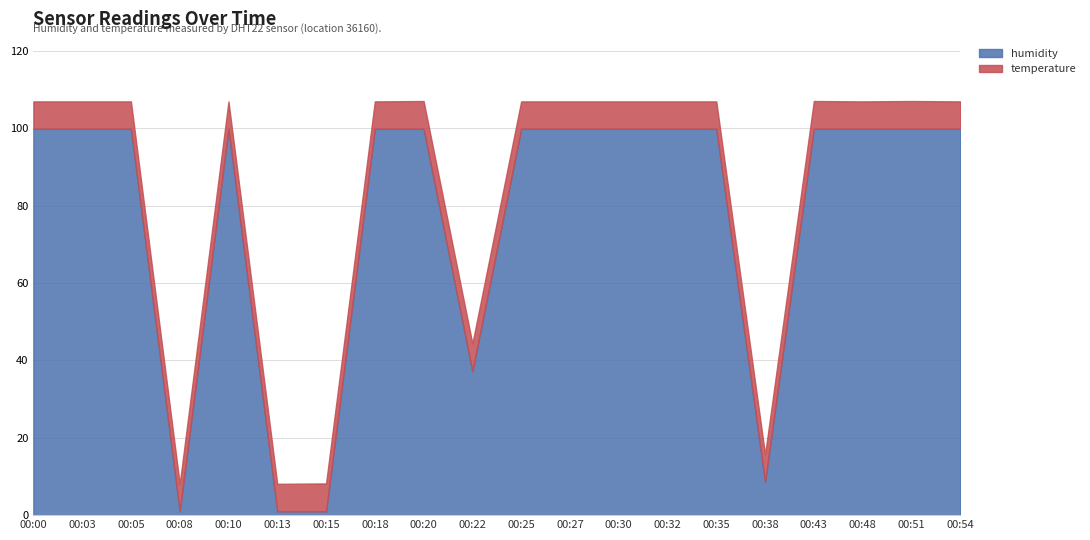

What is the sum of all temperature values?

142.5